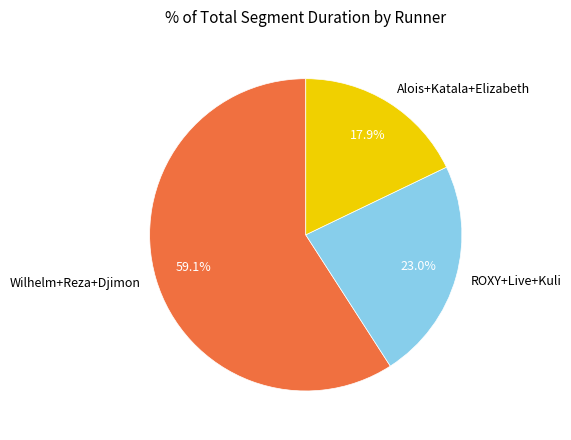

Combined, what portion of the pie is Alois+Katala+Elizabeth and ROXY+Live+Kuli?

40.9%